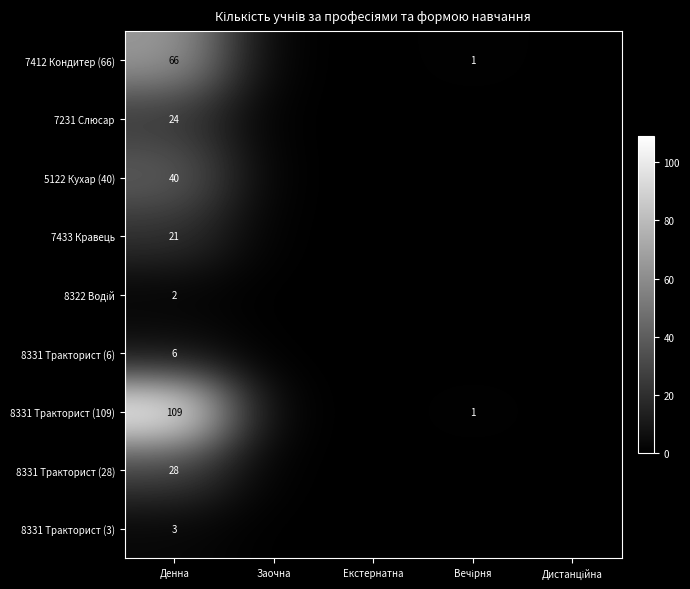

What is the total value across all series at Денна?

299